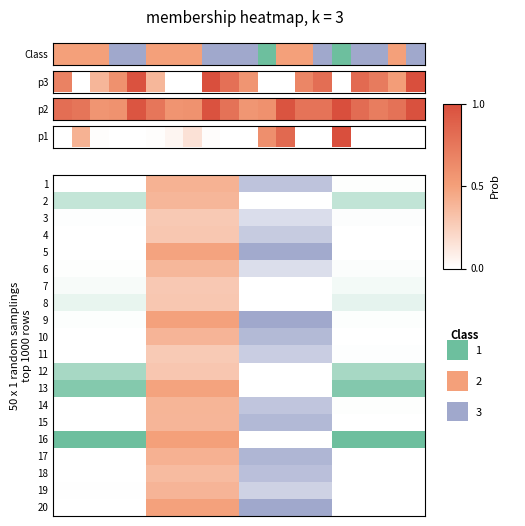

What is the sum of all values?

9.9